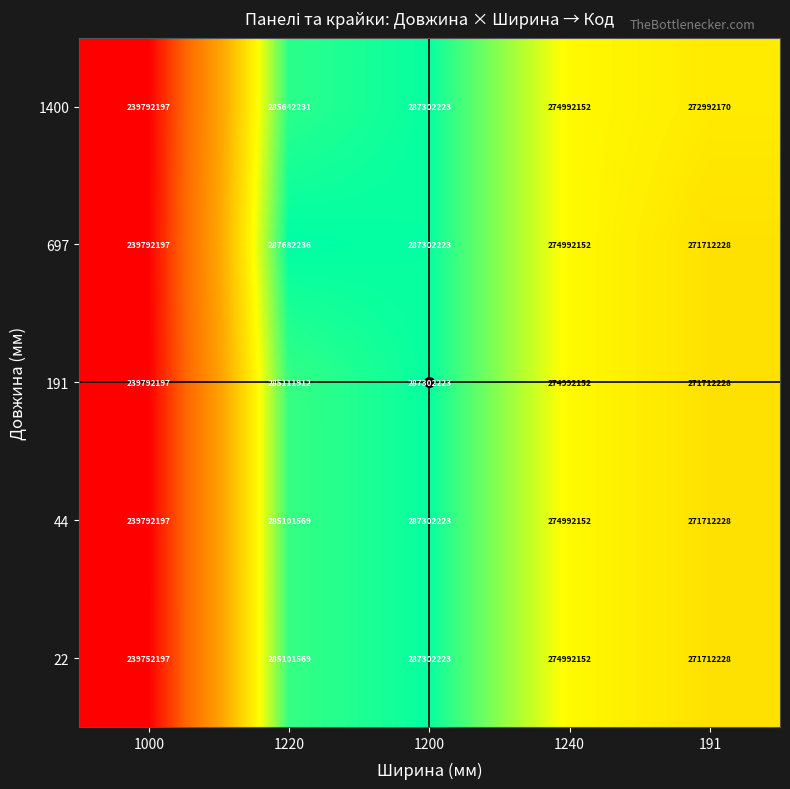

Which series has the largest range (max minus min)?

697